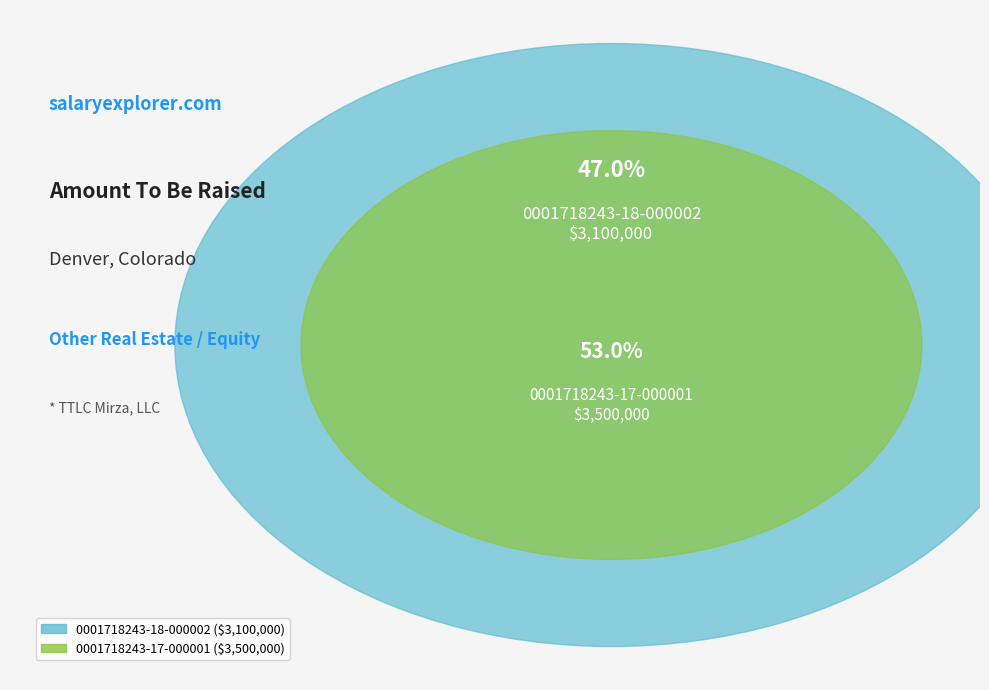

To the nearest percent, what portion does 0001718243-18-000002 represent?

47%